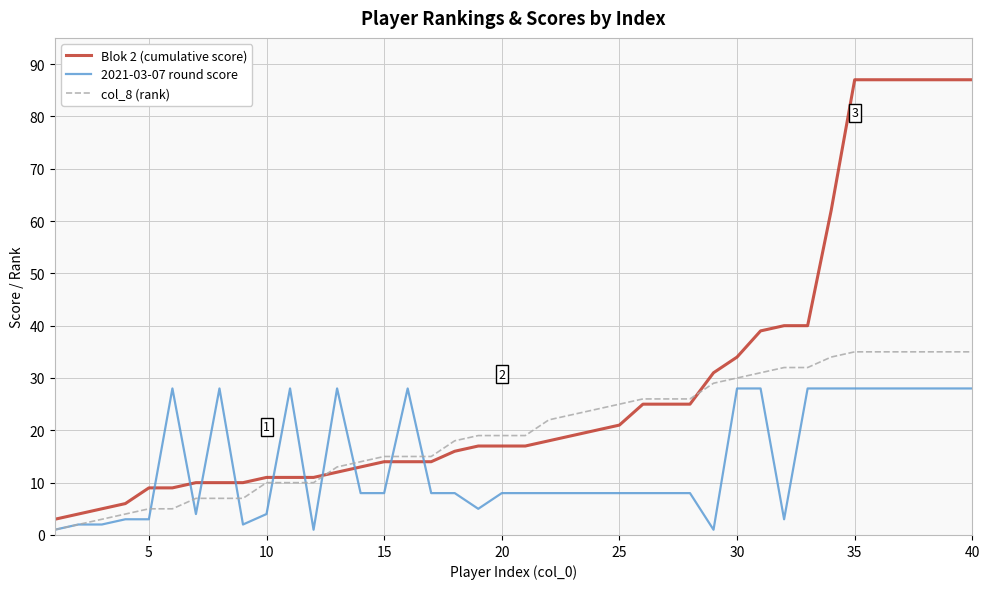

After their last crossing, which series has the higher values: Blok 2 (cumulative score) or col_8 (rank)?

Blok 2 (cumulative score)